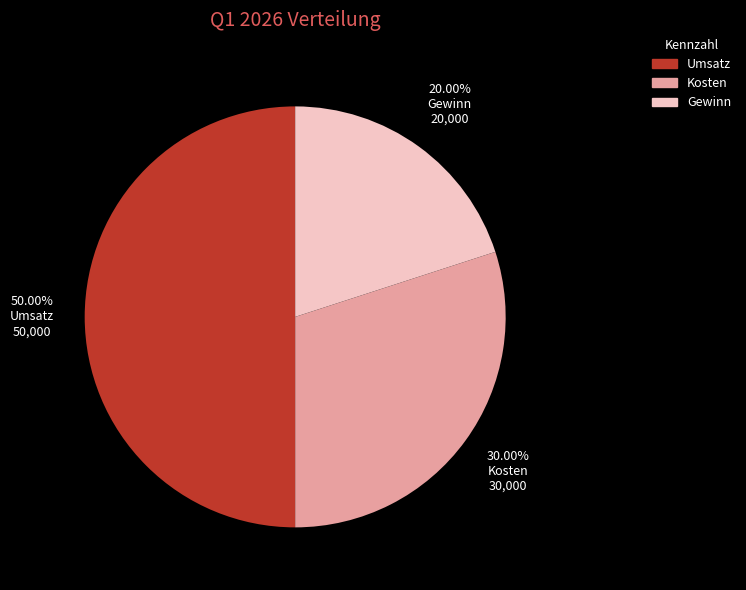

To the nearest percent, what percentage of the pie is Gewinn?

20%